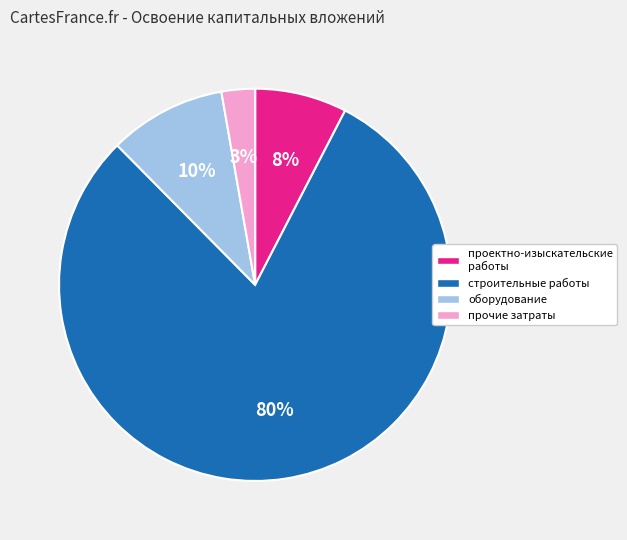

Which slice is the smallest?

прочие затраты